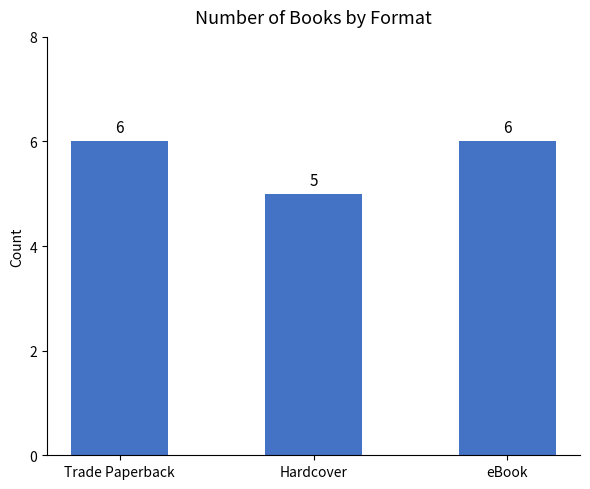

What is the greatest value displayed?

6